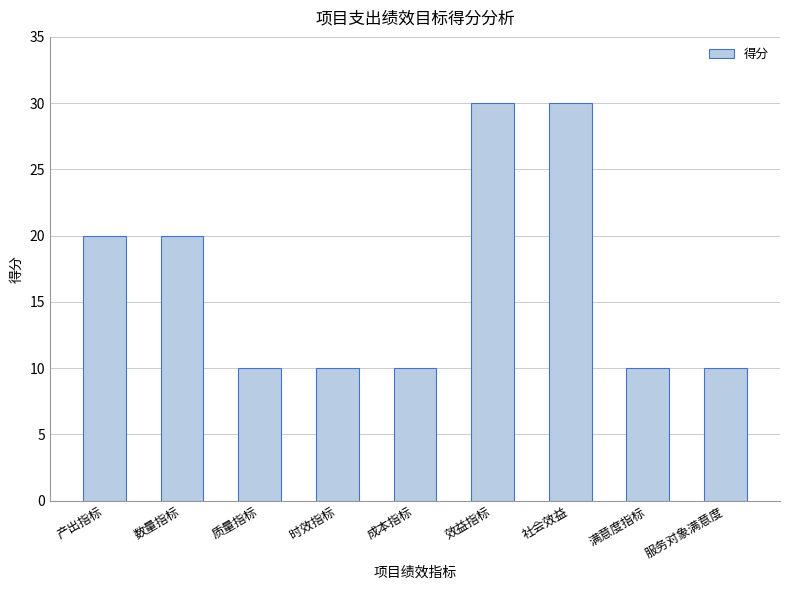

Between 成本指标 and 产出指标, which is larger?

产出指标